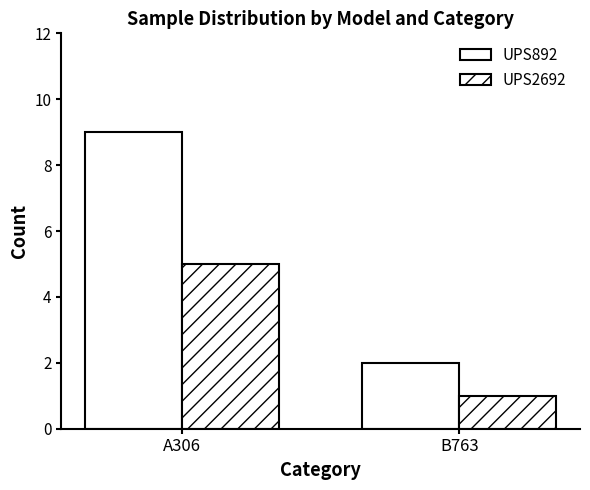

Which series changed the most between A306 and B763?

UPS892